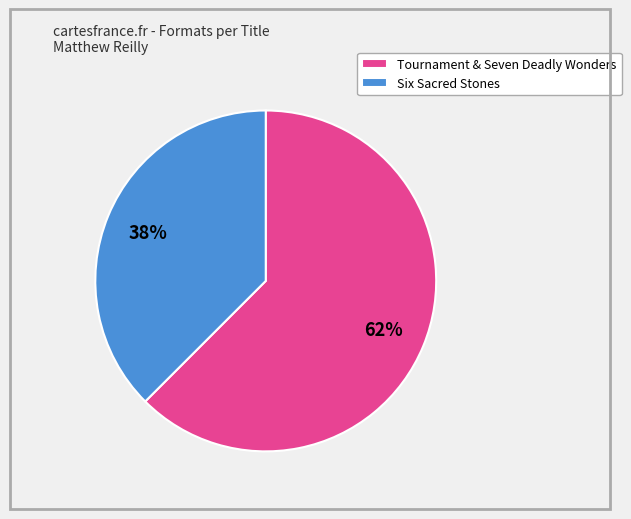

To the nearest percent, what is the average slice percentage?

50%